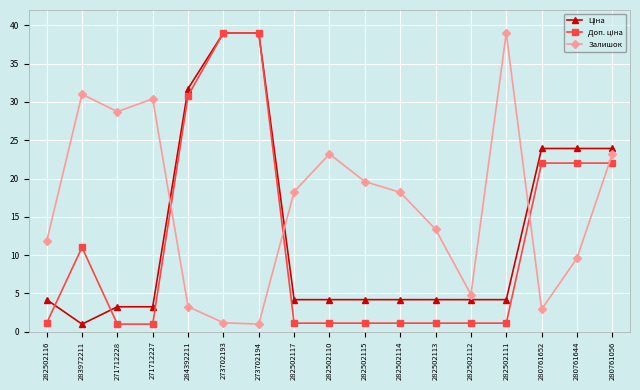

In Залишок, how many points are lower than both neighbors (excluding endpoints)?

4